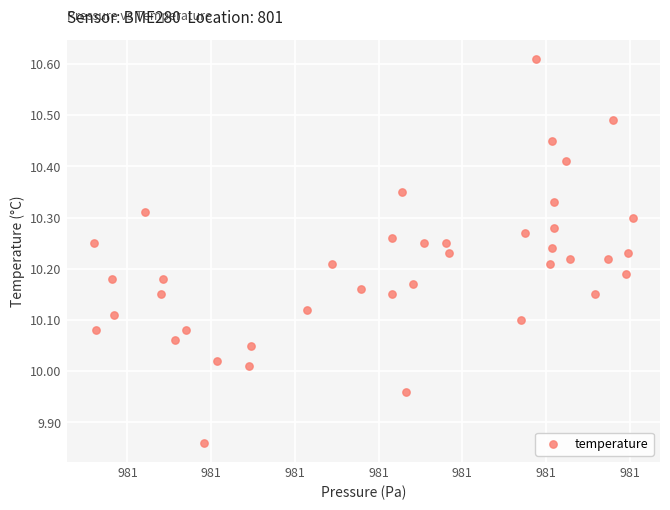

What is the range of X values (max minus min)?

64.5